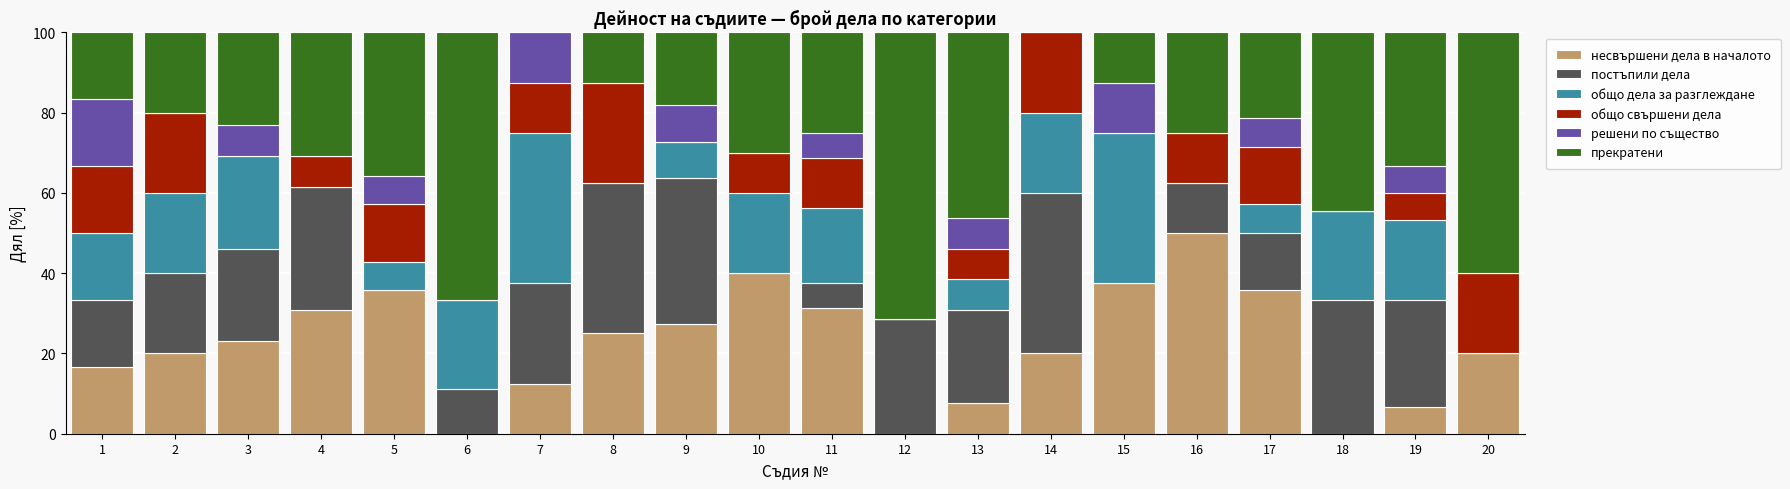

Does the chart contain stacked bars?

Yes